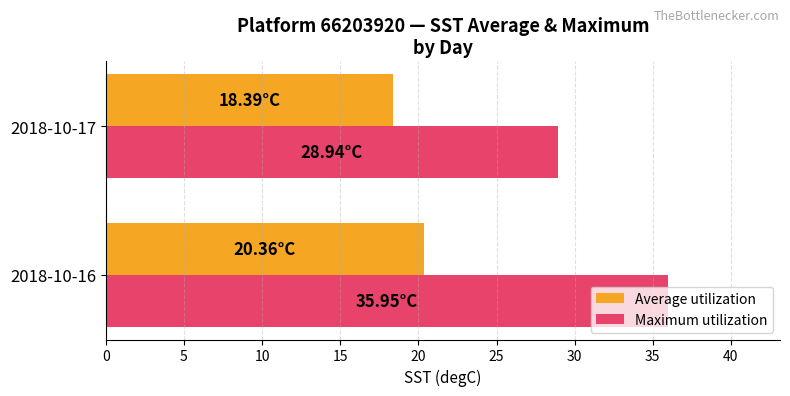

Which series has the largest total across all categories?

Maximum utilization